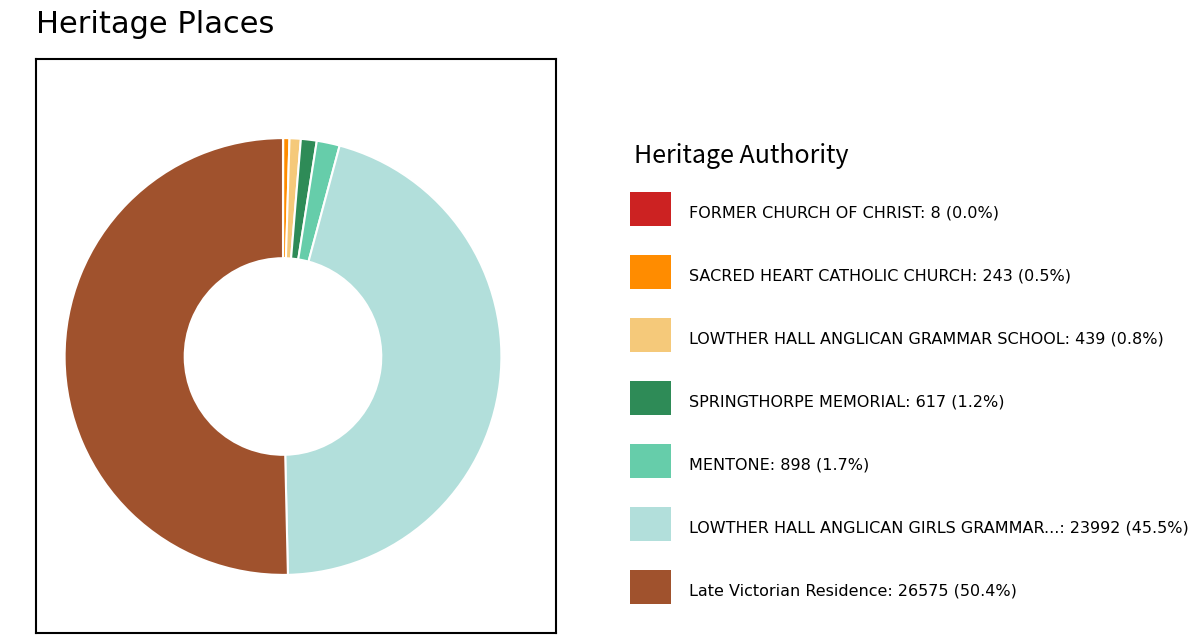

What is the largest slice in the pie chart?

Late Victorian Residence